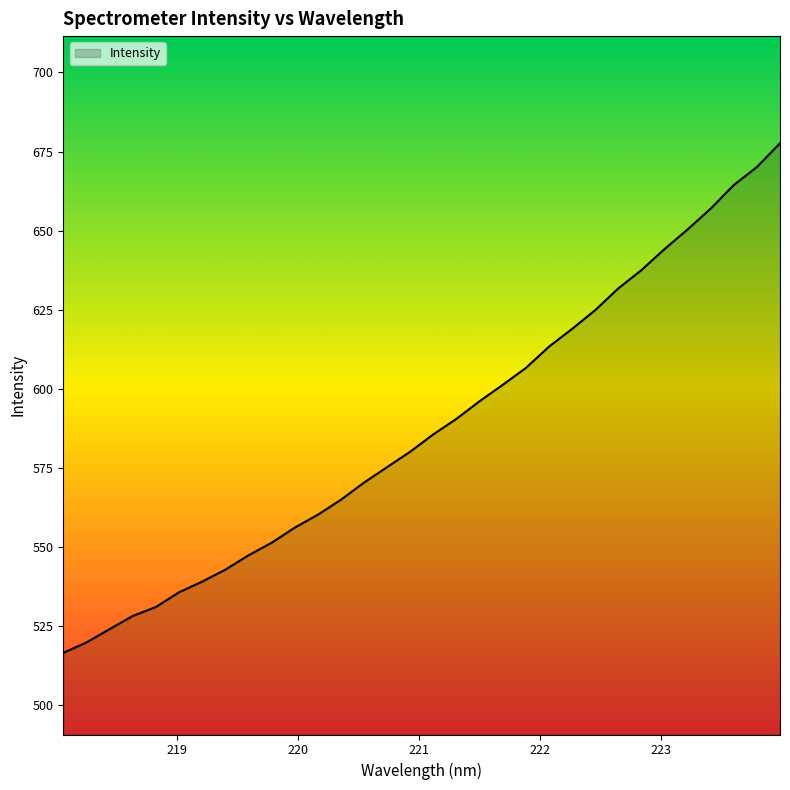

What is the smallest value displayed?

516.5